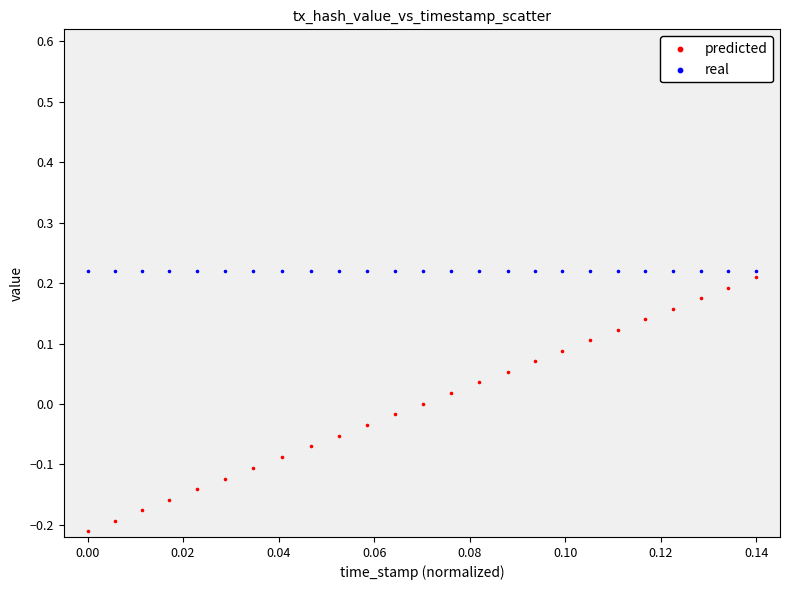

What are all the series names shown in the legend?

predicted, real